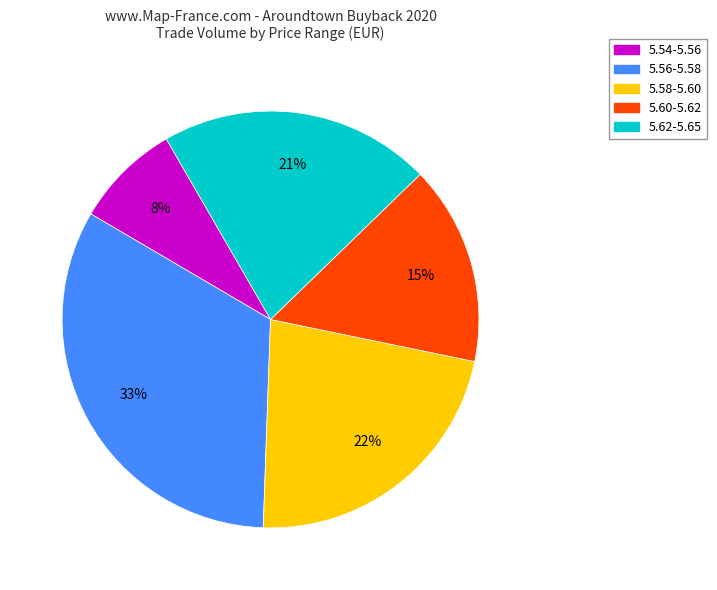

To the nearest percent, what is the difference between the largest and smallest slice percentages?

25%